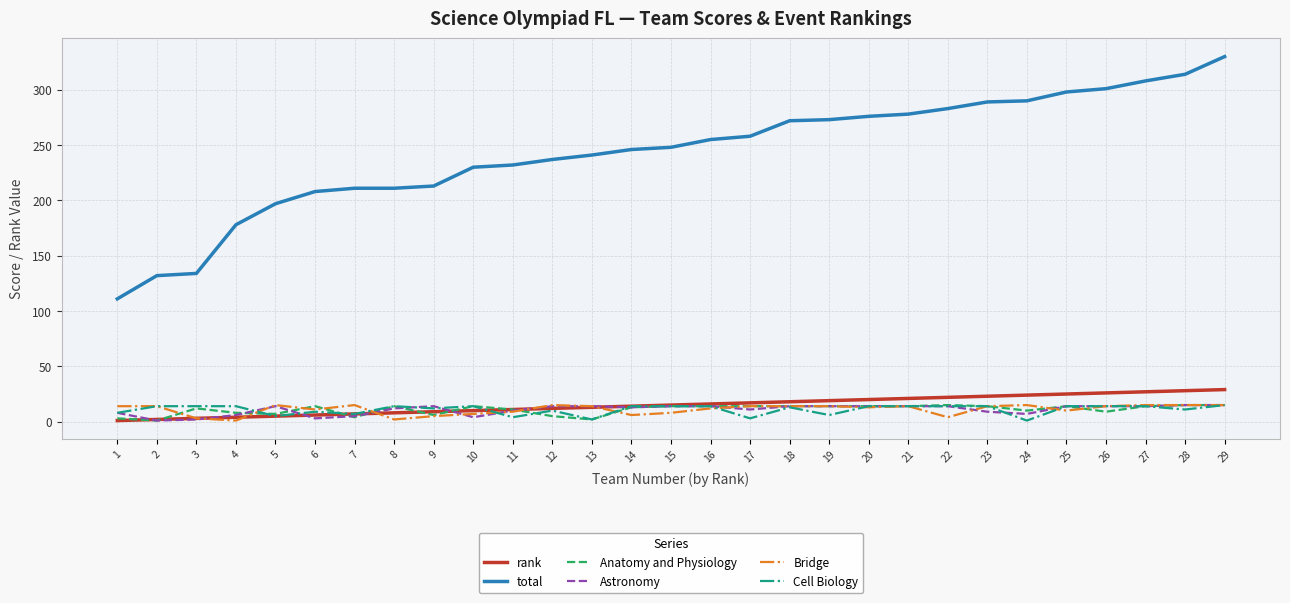

The value of total at 15 is 415. True or false?

False